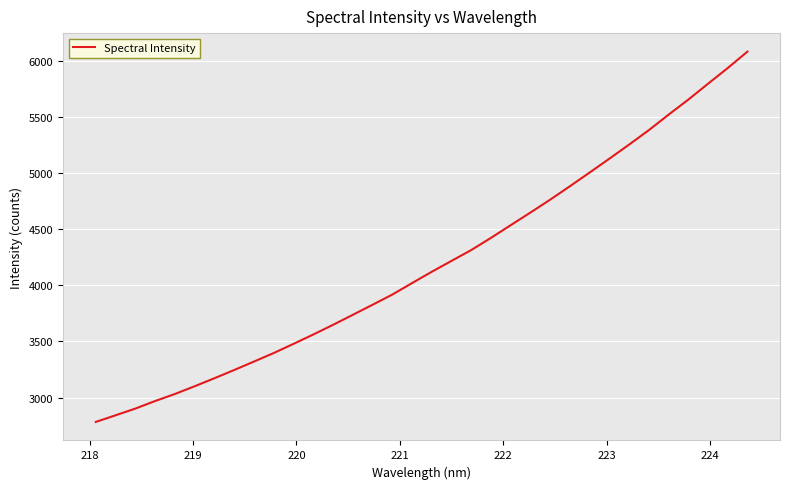

What is the smallest value displayed?

2782.7